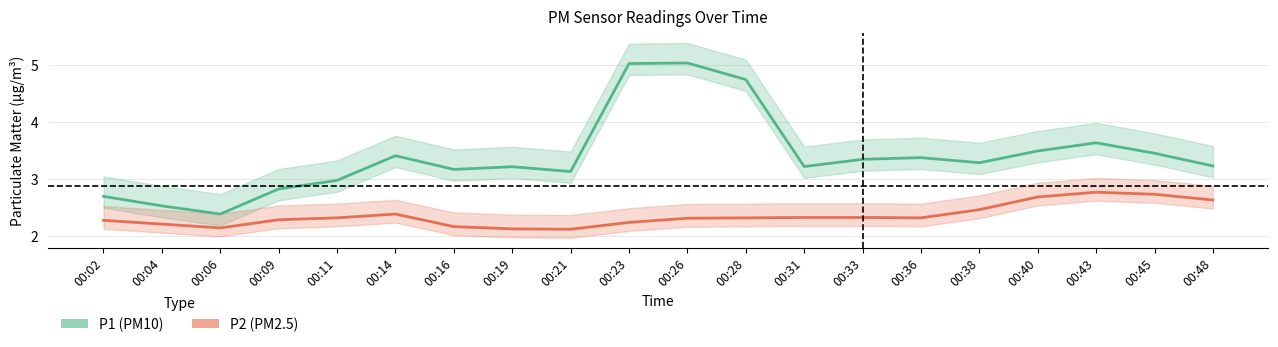

What is the sum of all P2 values?

47.0